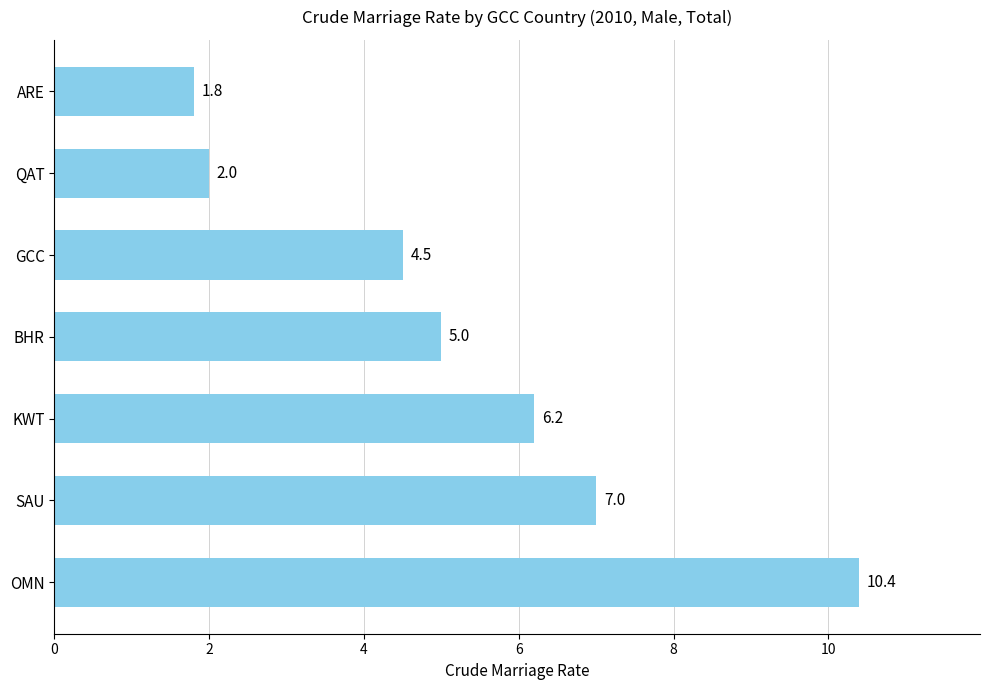

What is the smallest value displayed?

1.8